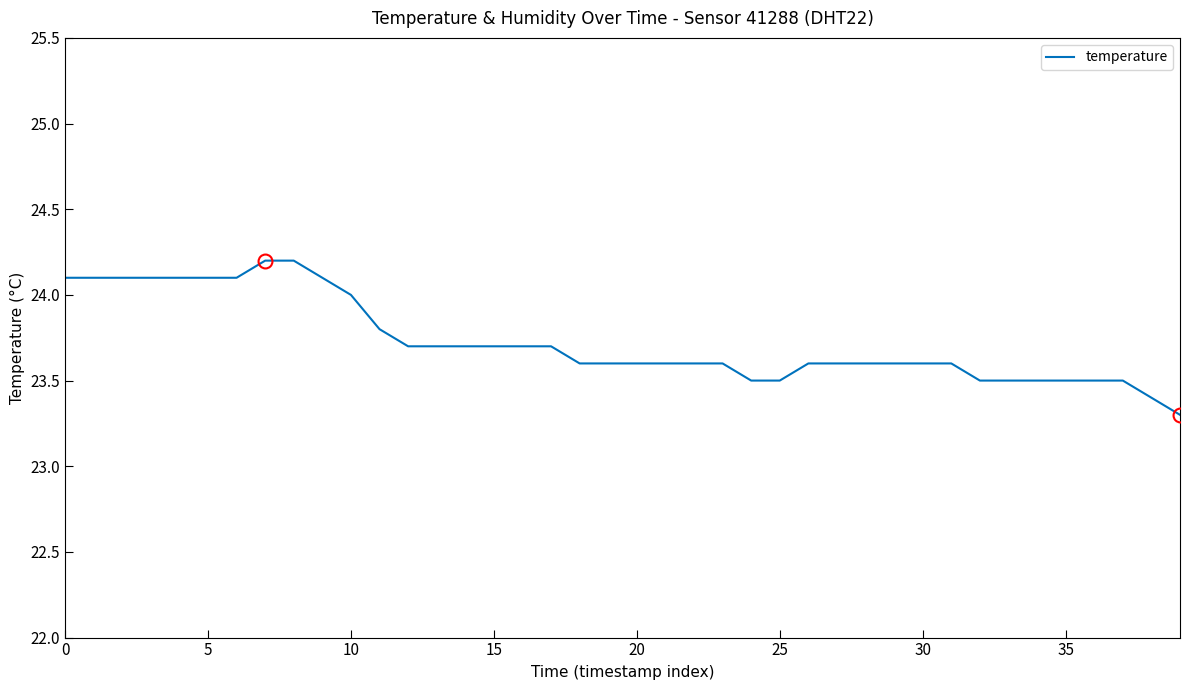

What is the difference between the maximum and minimum values?

0.9